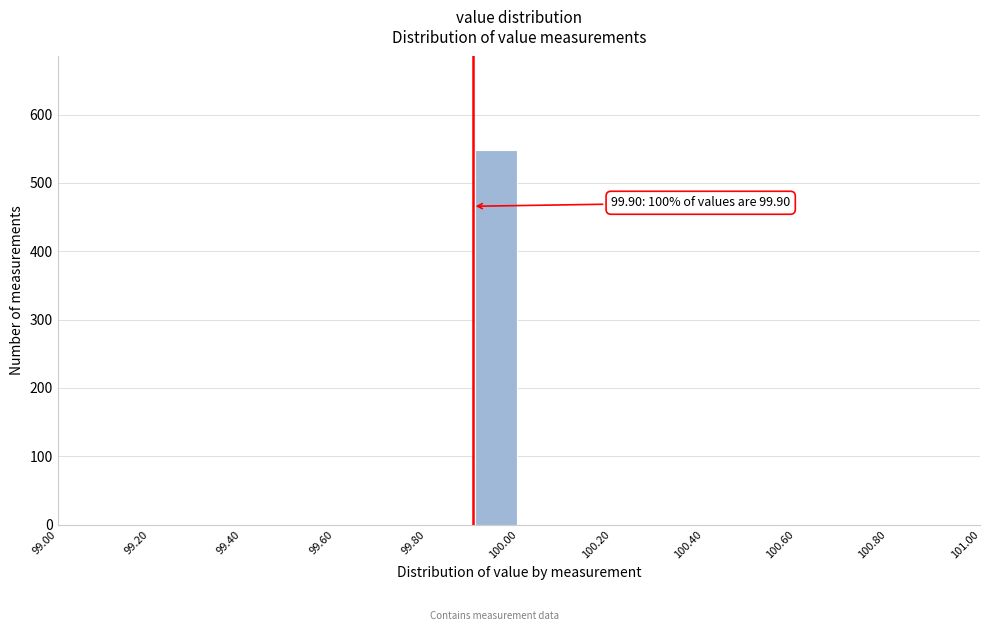

Which range on the x-axis has the tallest bar?

99.9 to 100.0